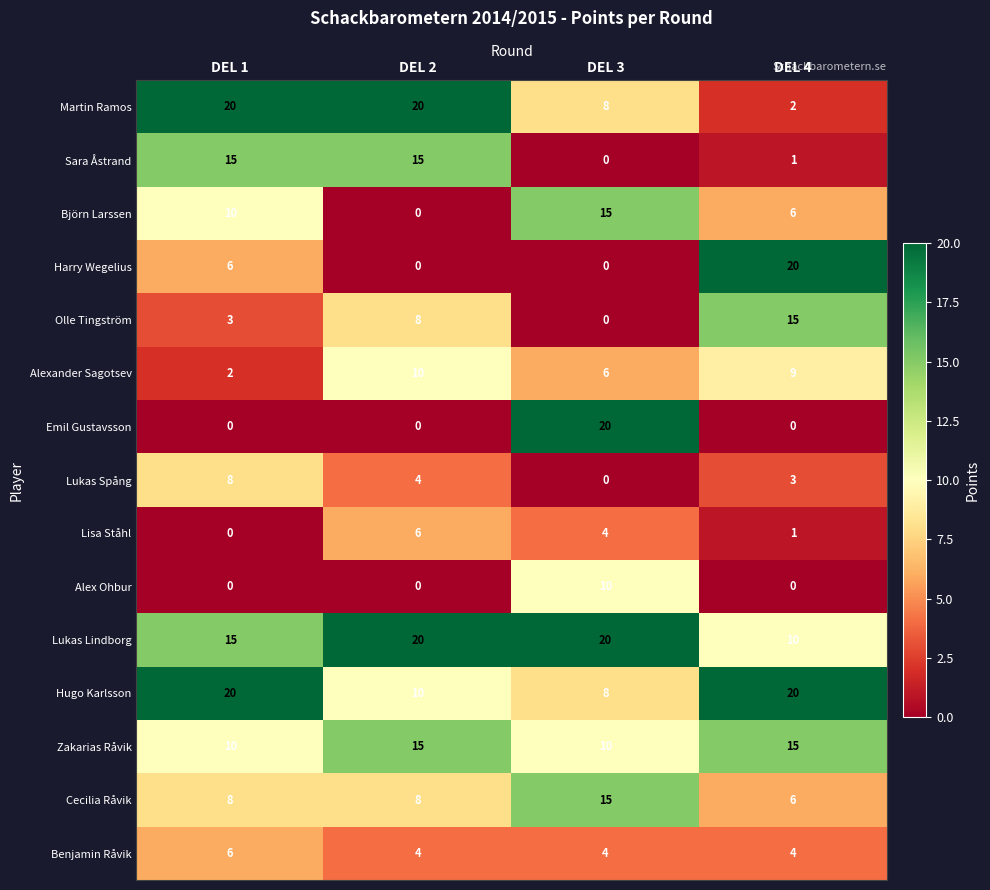

What is the maximum value for Harry Wegelius?

20